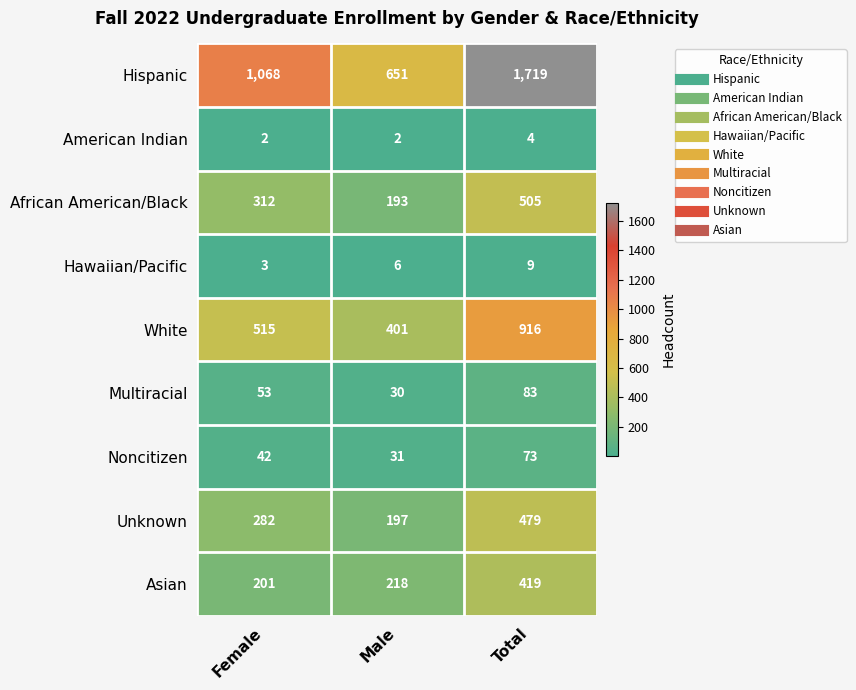

Count the American Indian values in the range 2 to 4.

3